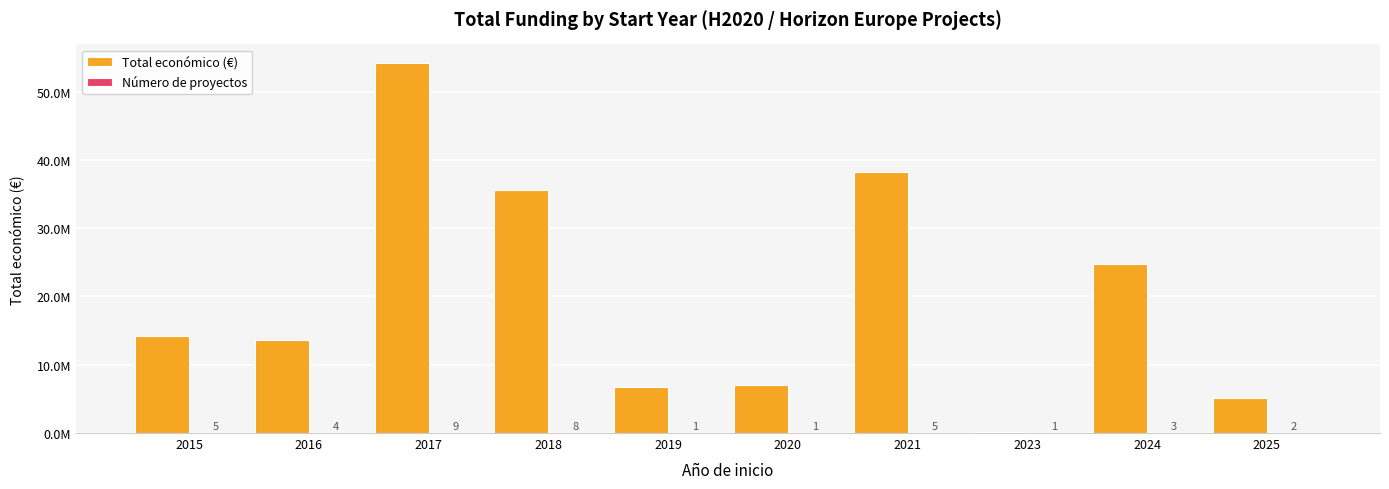

Are the bars grouped side by side (vs. stacked)?

Yes